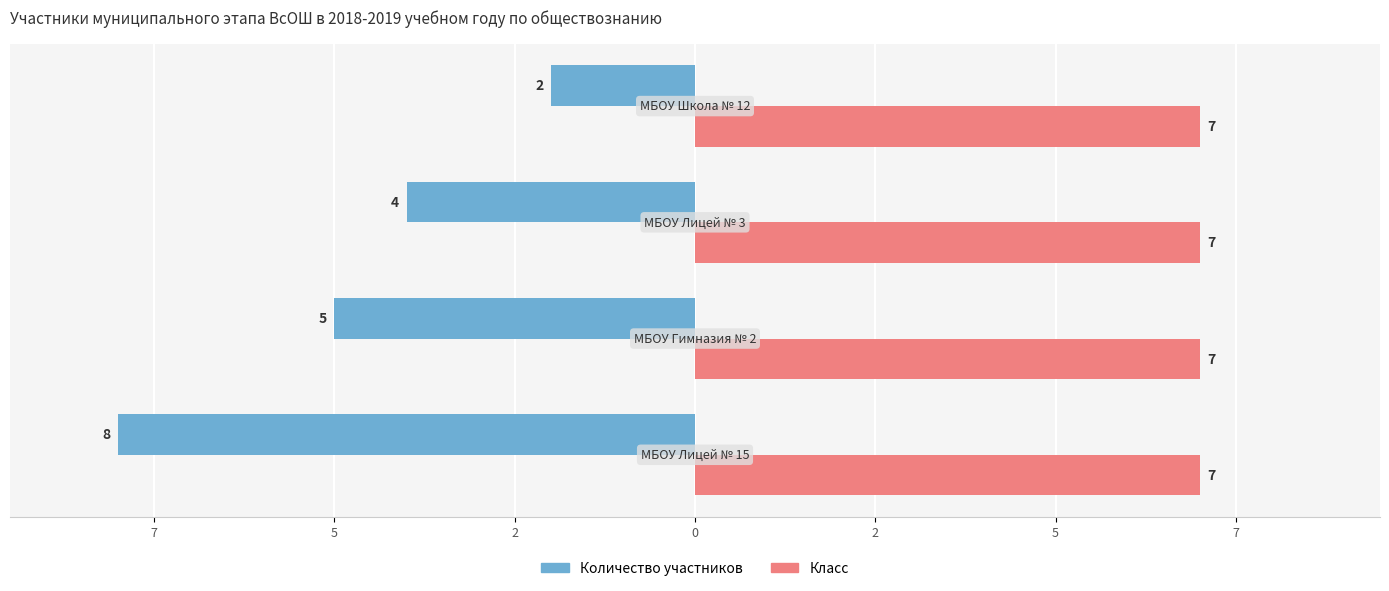

What are all the series names shown in the legend?

Количество участников, Класс